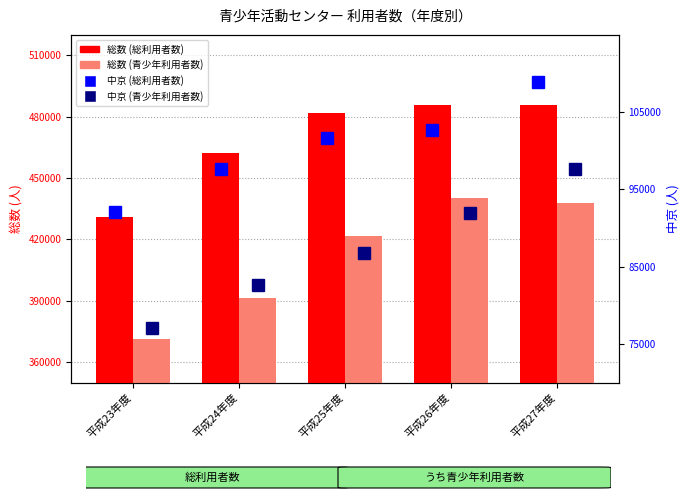

Is the value of 総数 (青少年利用者数) at 平成25年度 greater than the value of 総数 (総利用者数) at 平成26年度?

No